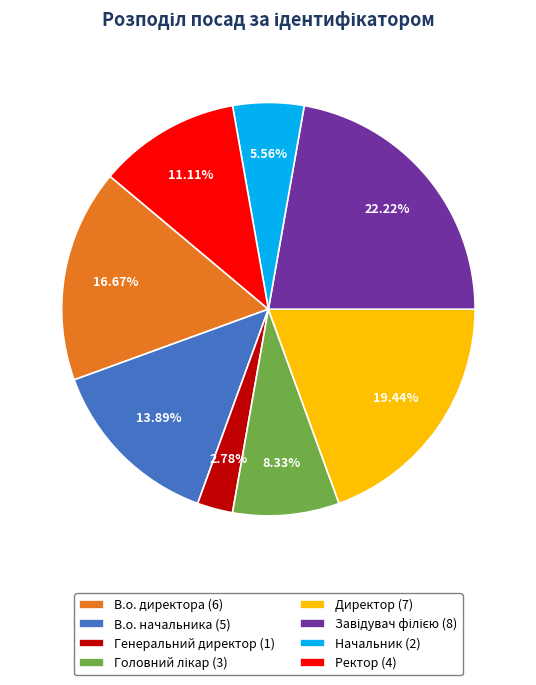

Does В.о. начальника (5) account for over 50% of the chart?

No